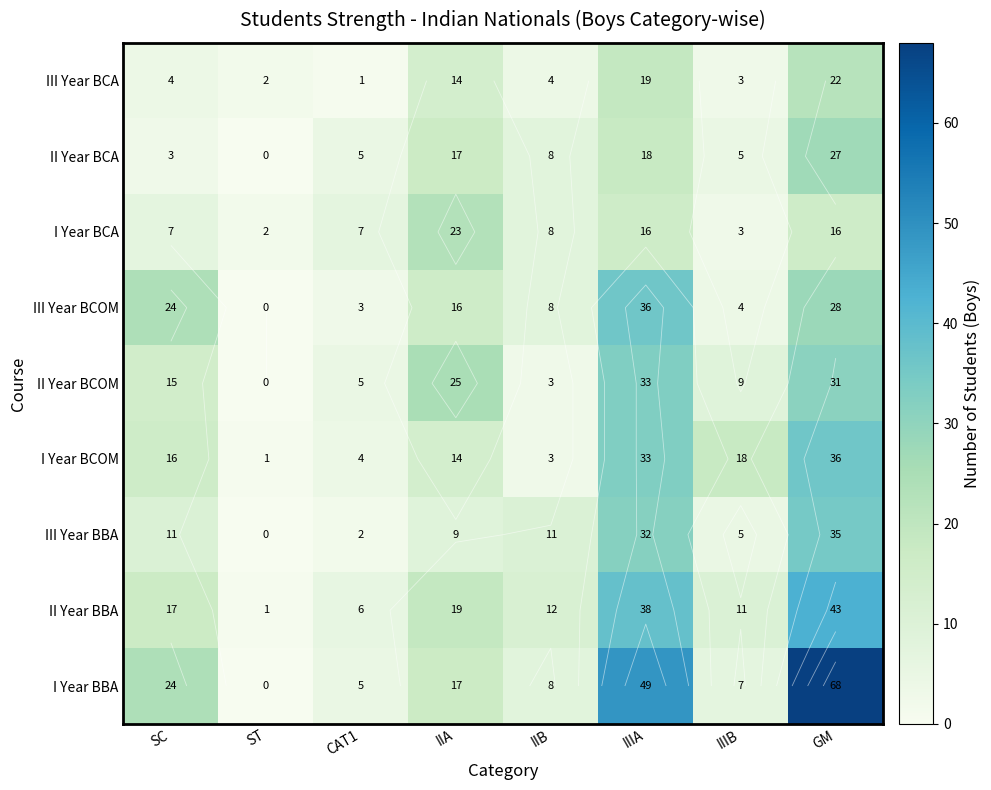

Which category has the highest value across all series?

GM